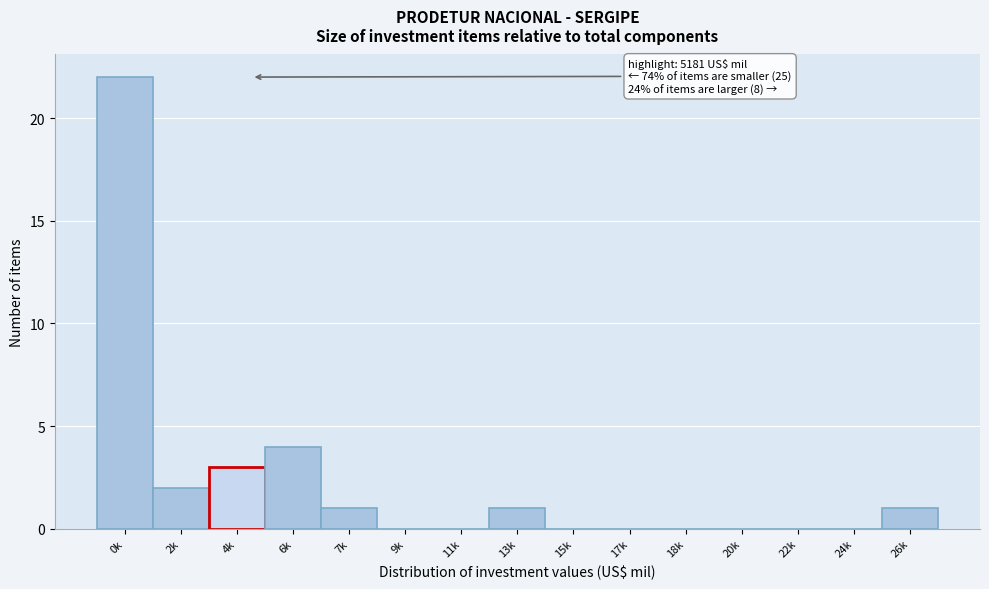

Reading left to right, extract all data points from this chart.

0k=22	2k=2	4k=3	6k=4	7k=1	9k=0	11k=0	13k=1	15k=0	17k=0	18k=0	20k=0	22k=0	24k=0	26k=1